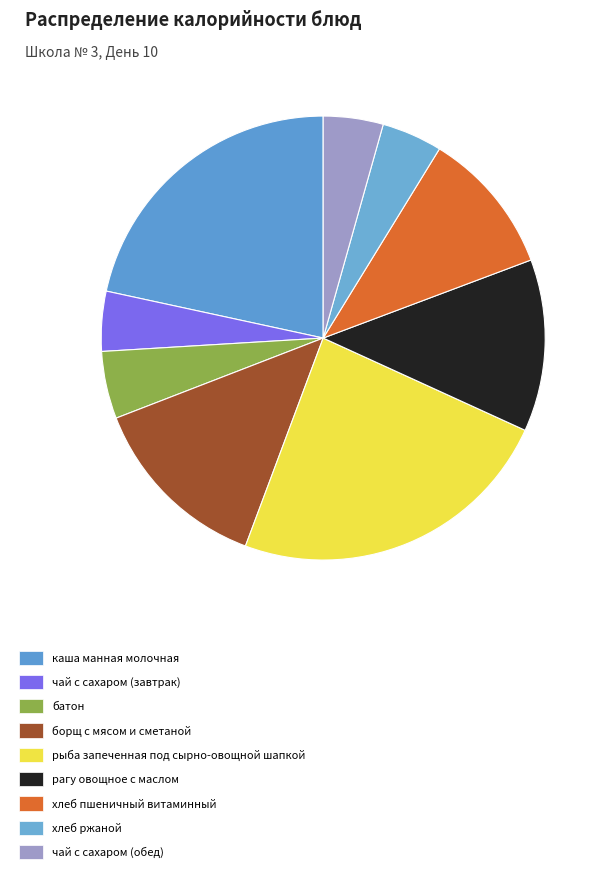

The чай с сахаром (завтрак) slice represents 4% of the pie. True or false?

True